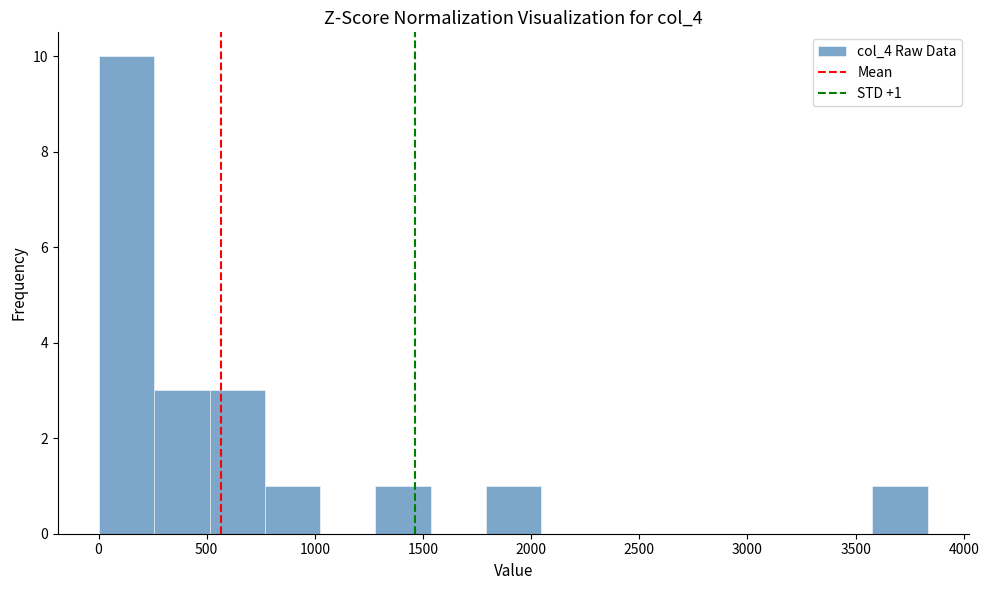

Over which range of the x-axis is the bar tallest?

0 to 250